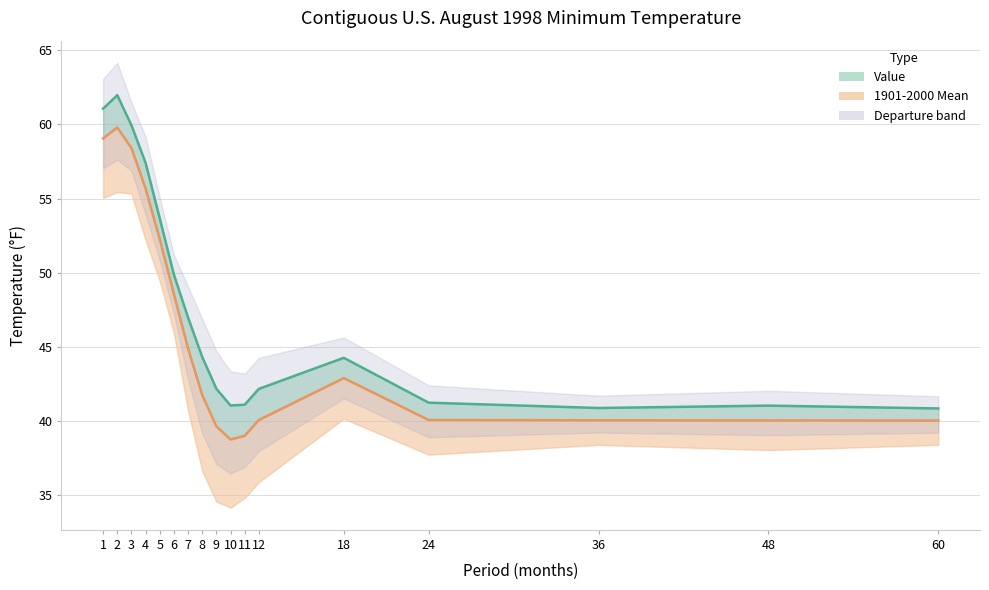

The value of Value (line) at 36 is 60.3. True or false?

False